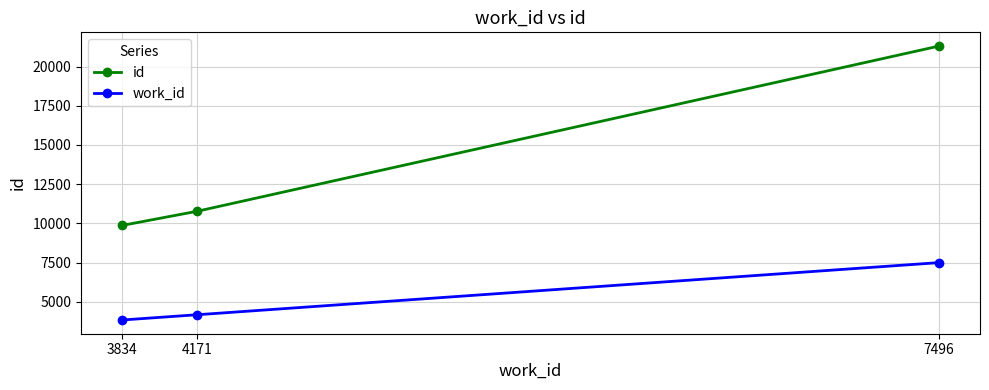

Reading left to right, extract all data points from this chart.

id: 3834=9865	4171=10771	7496=21311
work_id: 3834=3834	4171=4171	7496=7496